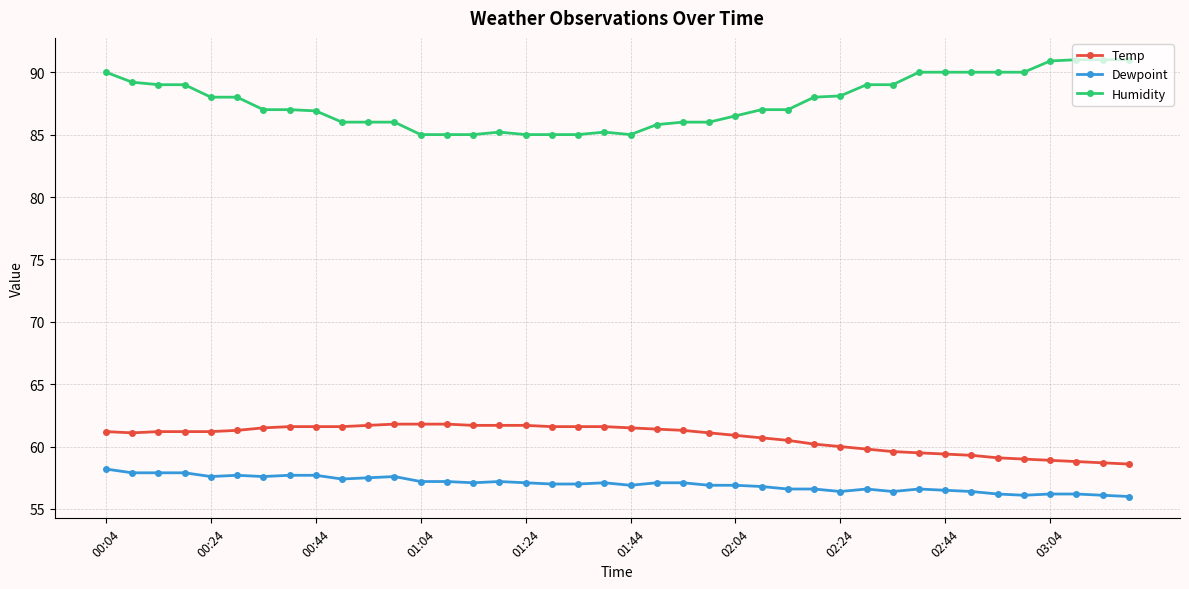

True or false: Humidity has more than 0 points higher than both neighbors.

True